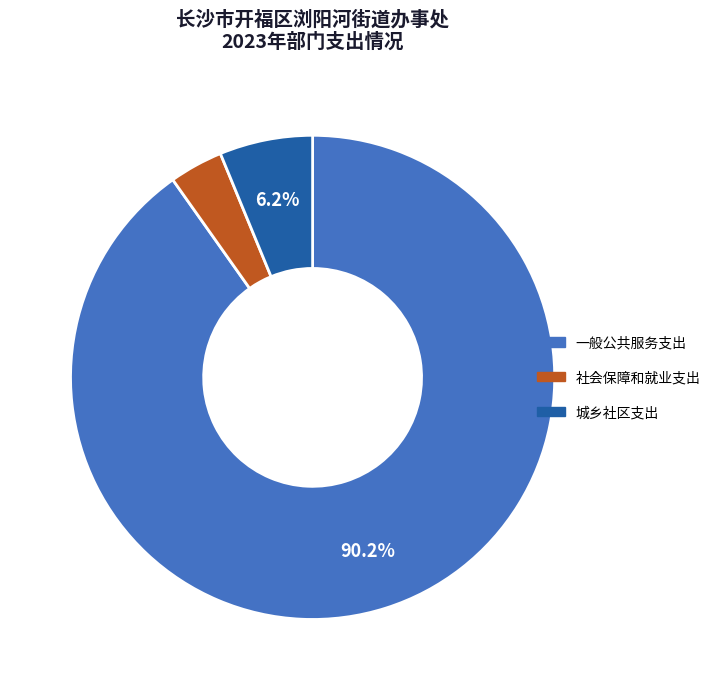

Does 城乡社区支出 represent more than half of the total?

No